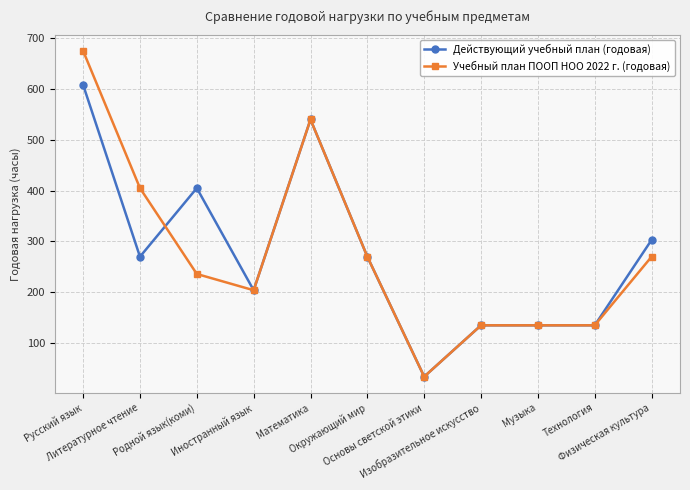

What is the difference between the maximum and minimum values in the Учебный план ПООП НОО 2022 г. (годовая) series?

641